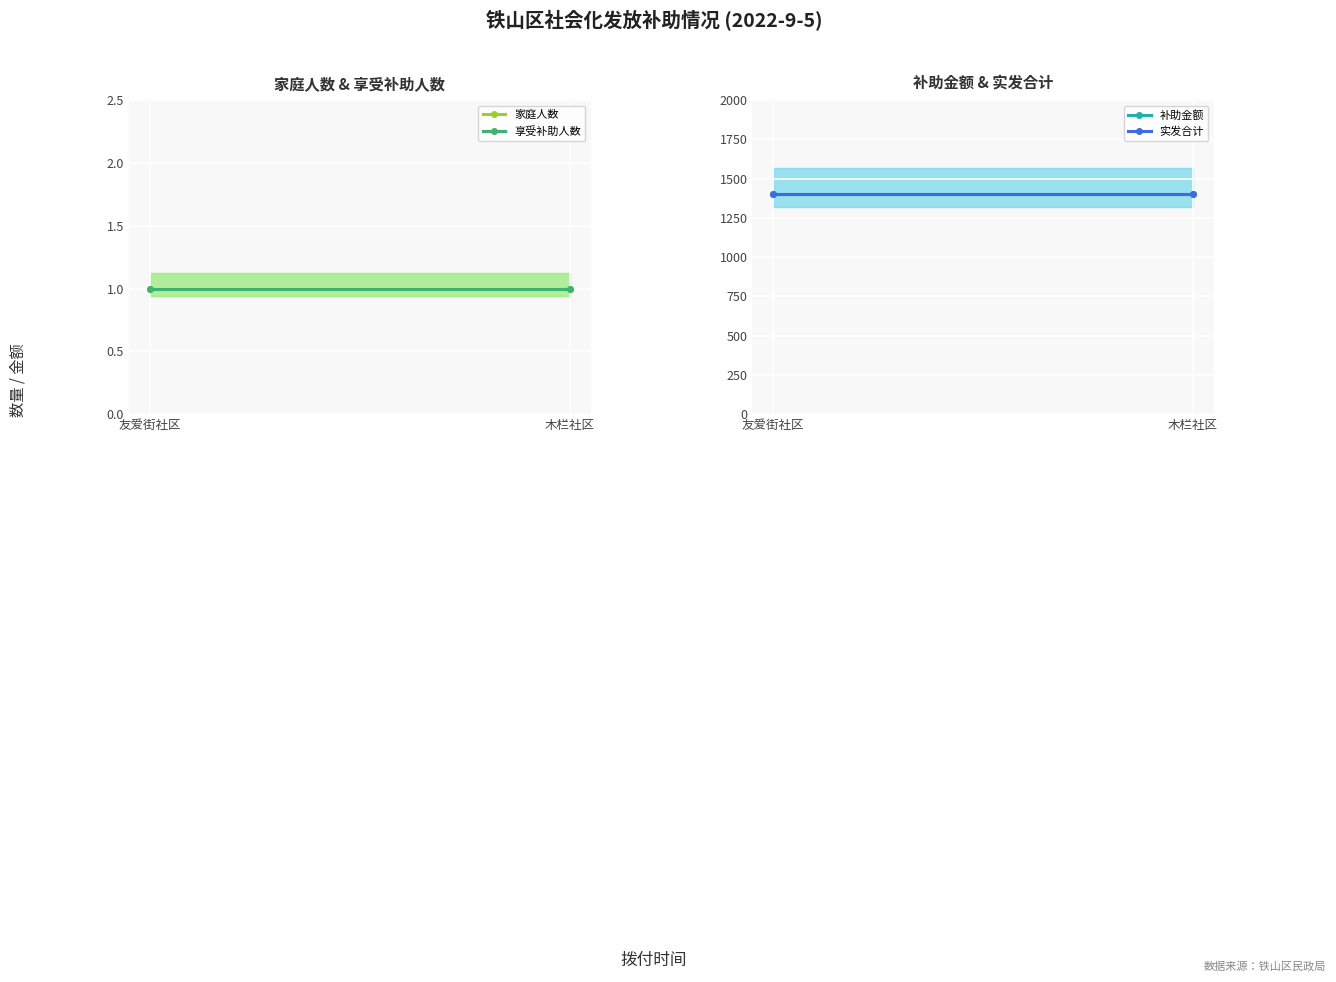

What value does the 补助金额 series have at 木栏社区?

1400